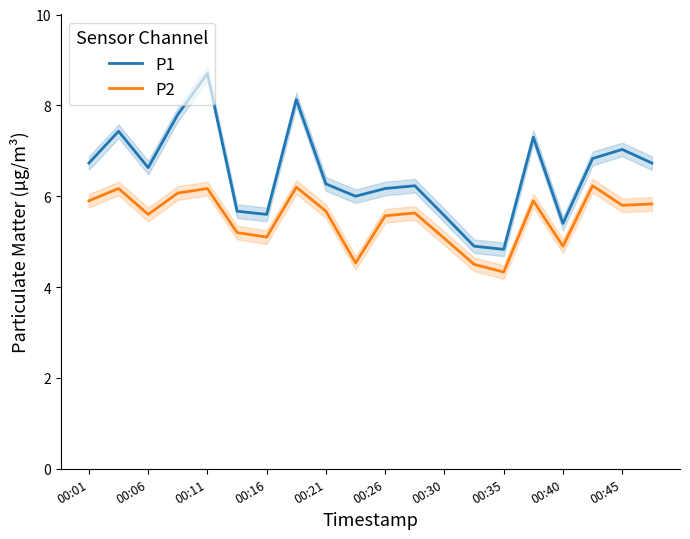

What is the minimum value for P2?

4.3